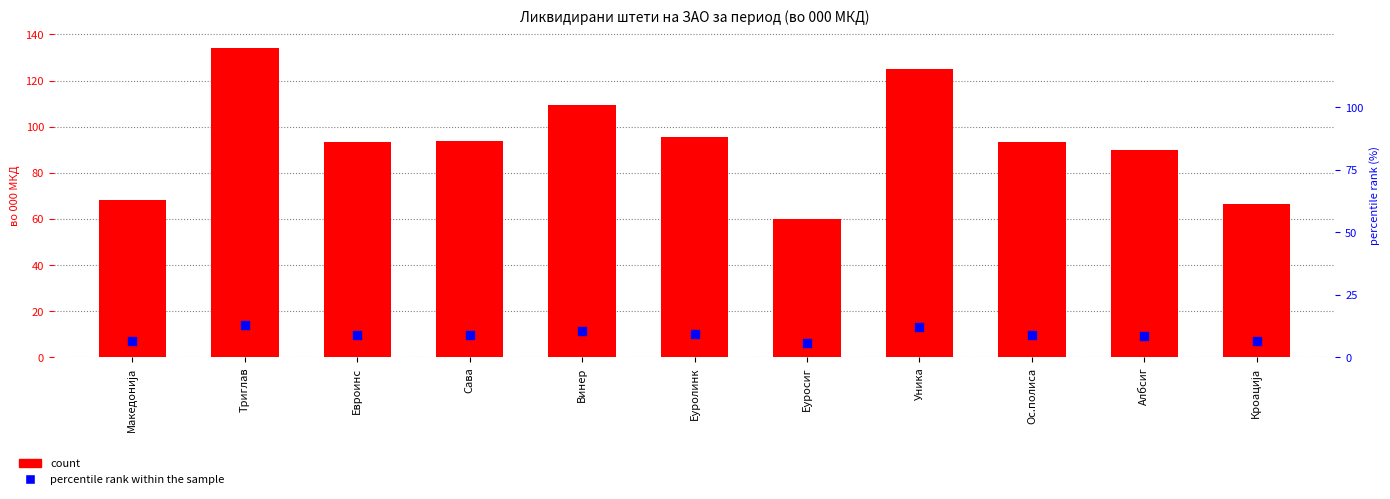

At how many categories does at least one series exceed 124?

2